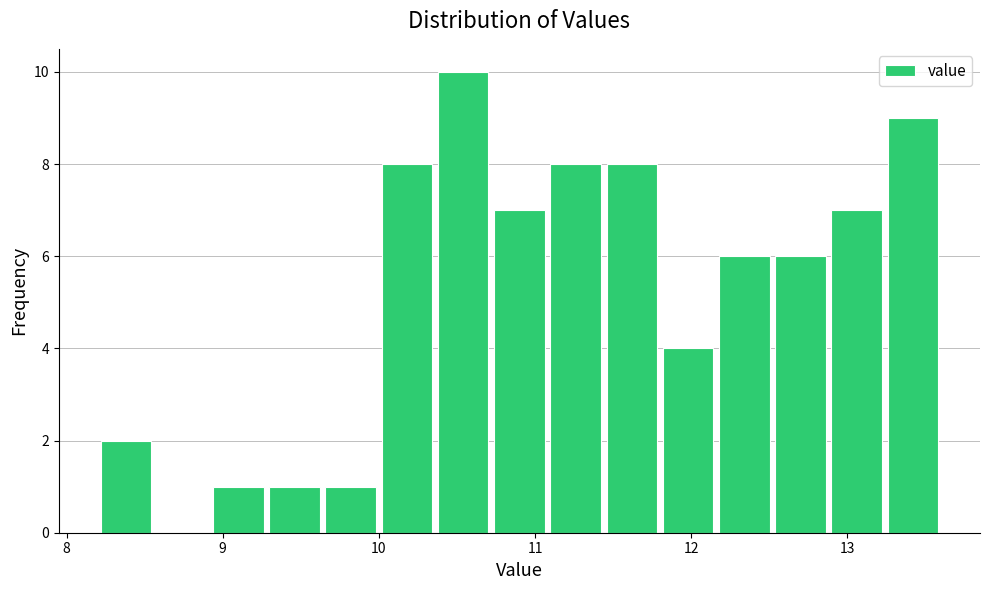

Read against the x-axis, roughly where is the centre of the tallest bar?

10.5